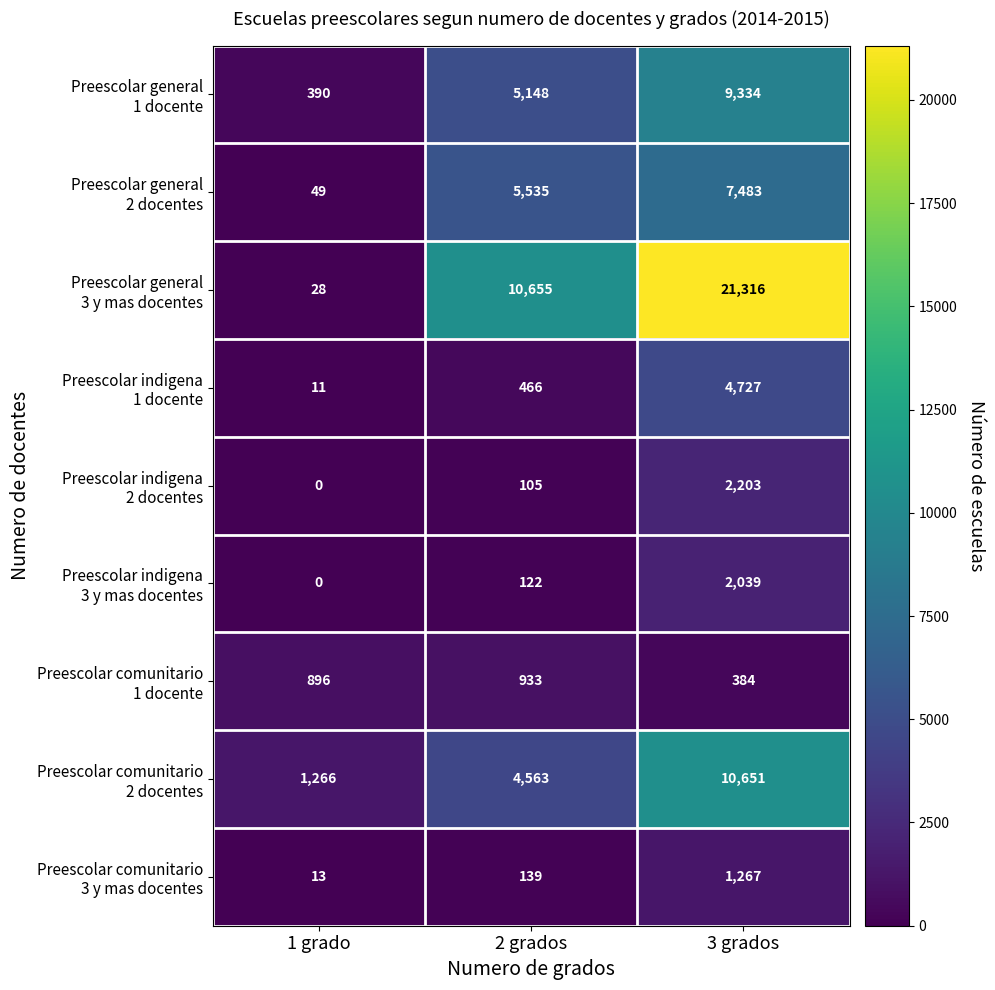

At which category is the sum across all series the highest?

3 grados